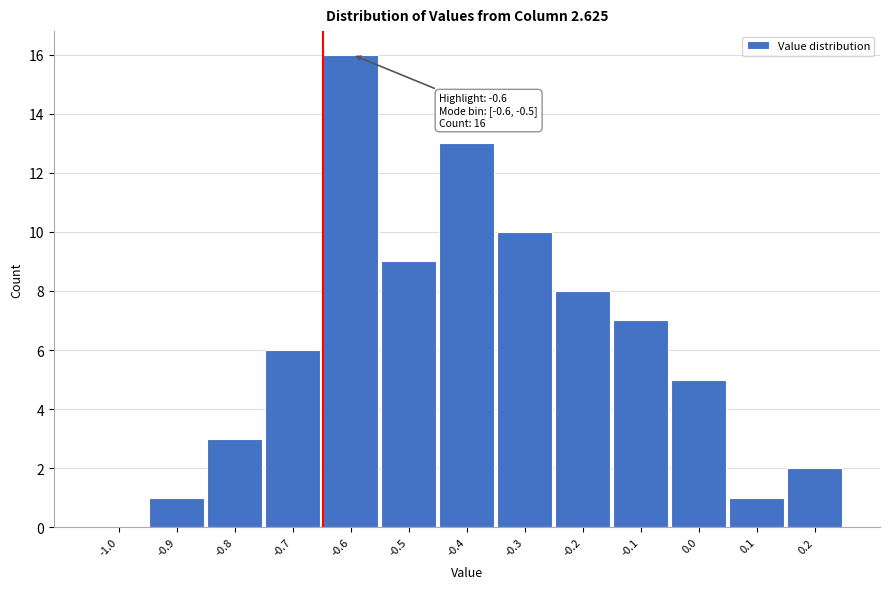

Reading right to left, transcribe all the data shown in this chart.

0.2=2	0.1=1	0.0=5	-0.1=7	-0.2=8	-0.3=10	-0.4=13	-0.5=9	-0.6=16	-0.7=6	-0.8=3	-0.9=1	-1.0=0